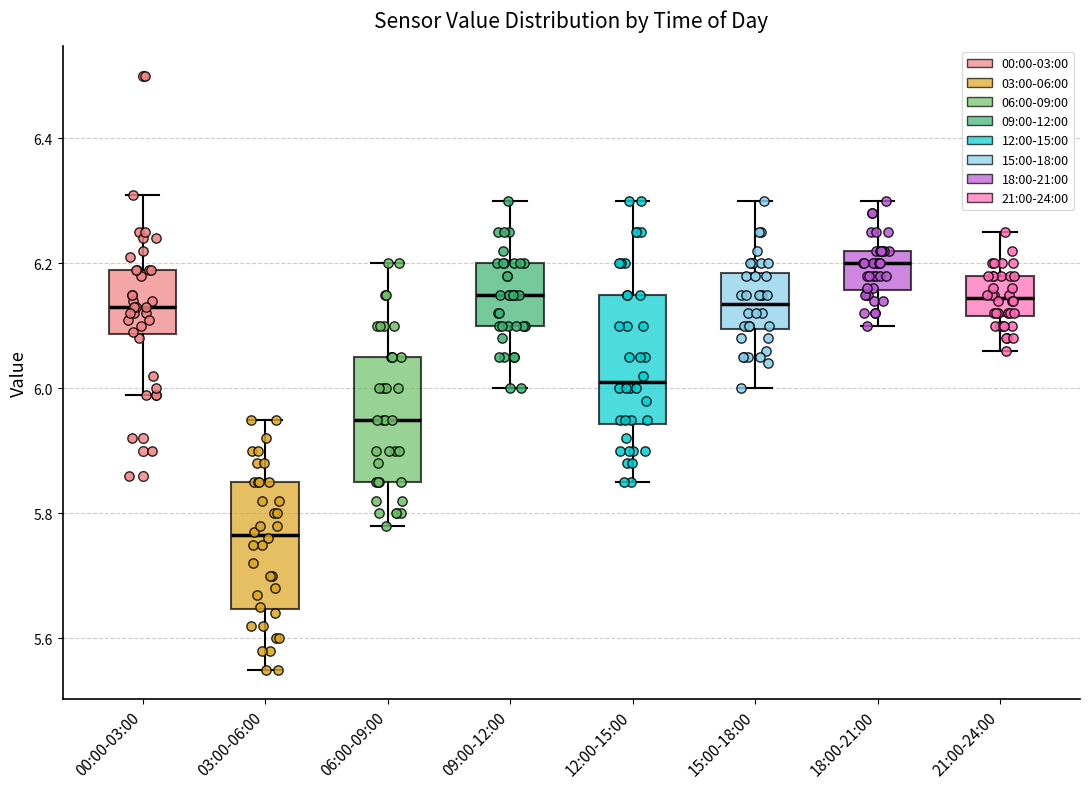

Where is the upper edge of the box for 06:00-09:00 on the y-axis? The values are not printed on the chart, so give them approximately, as read against the axis.

6.06